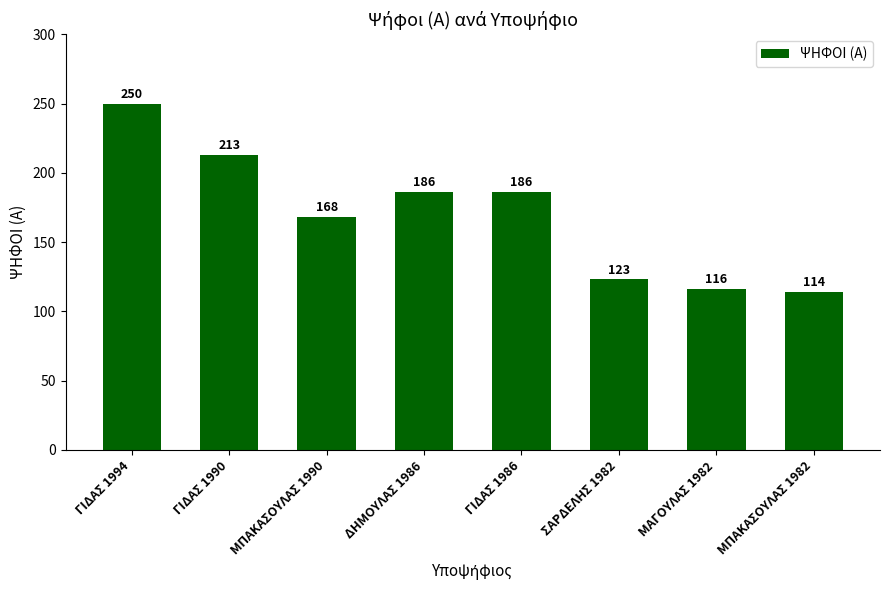

How many categories are shown in the chart?

8